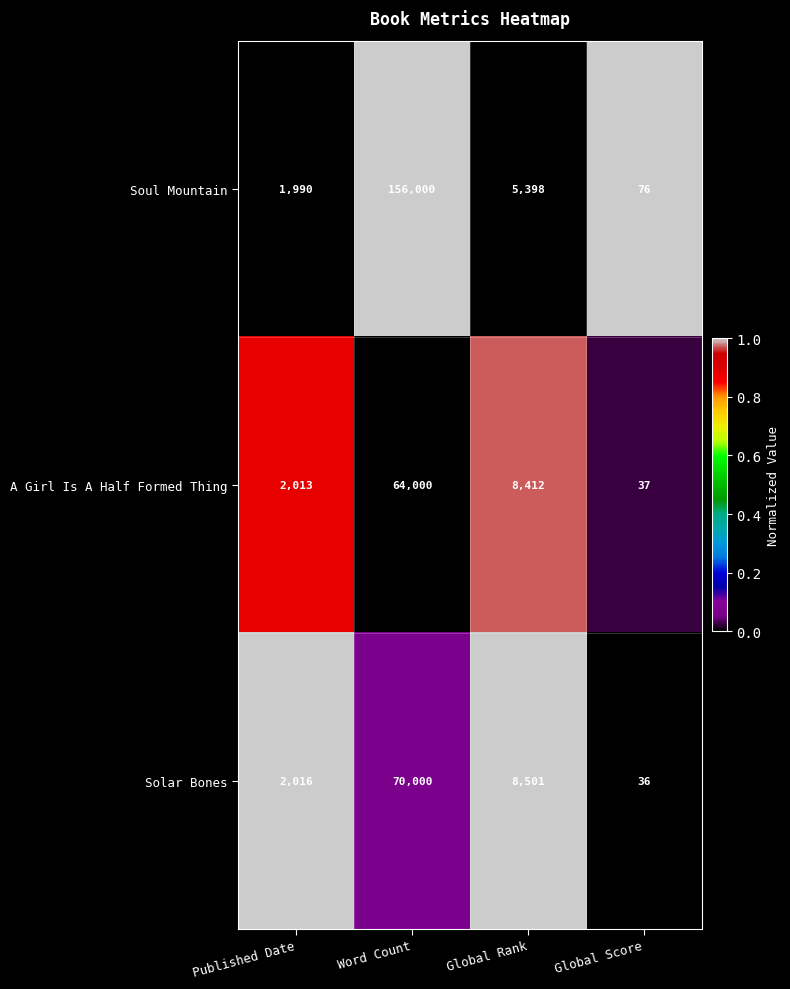

Reading left to right, list all the values displayed in this chart.

Soul Mountain: Published Date=1990	Word Count=156000	Global Rank=5398	Global Score=76
A Girl Is A Half Formed Thing: Published Date=2013	Word Count=64000	Global Rank=8412	Global Score=37
Solar Bones: Published Date=2016	Word Count=70000	Global Rank=8501	Global Score=36